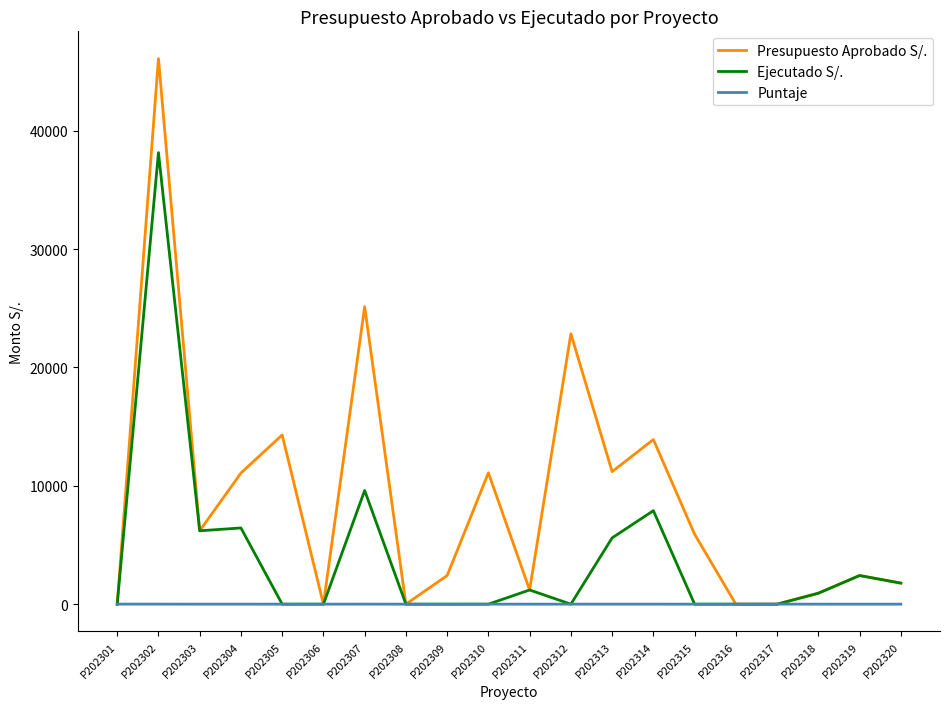

Which series has the largest range (max minus min)?

Presupuesto Aprobado S/.